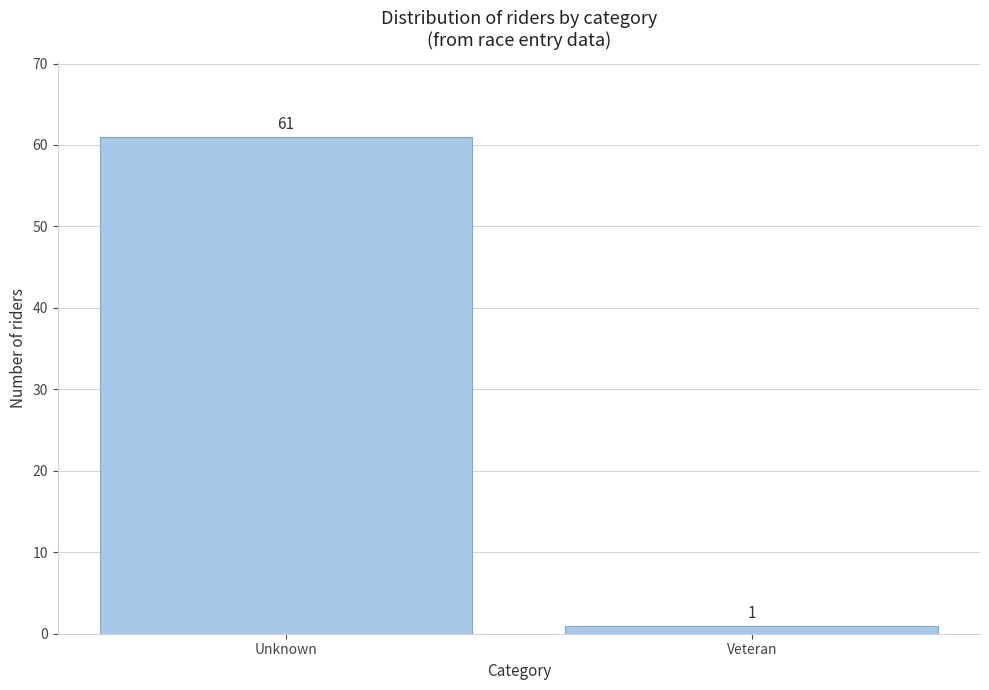

Reading left to right, list all the values displayed in this chart.

61	1